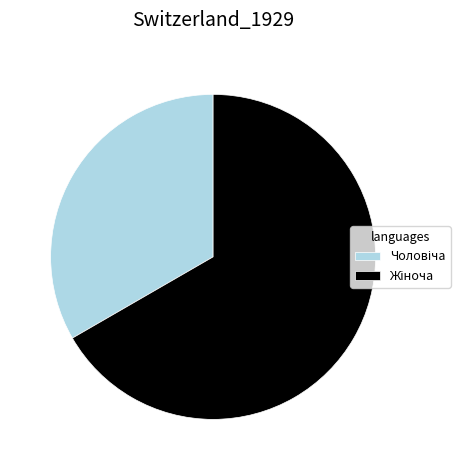

Is there a majority slice in this chart?

Yes